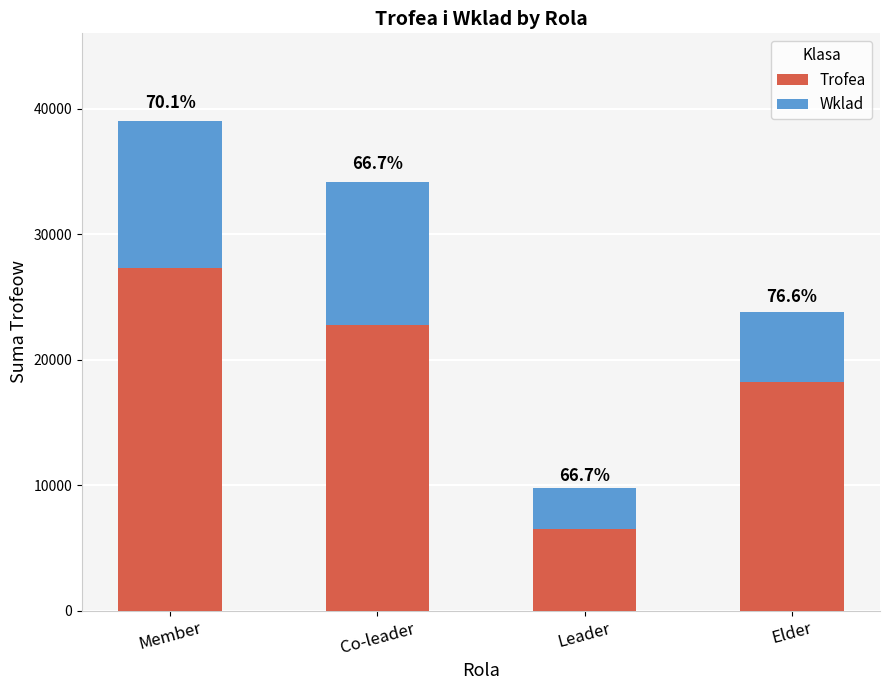

At which label does Trofea first exceed 22792?

Member